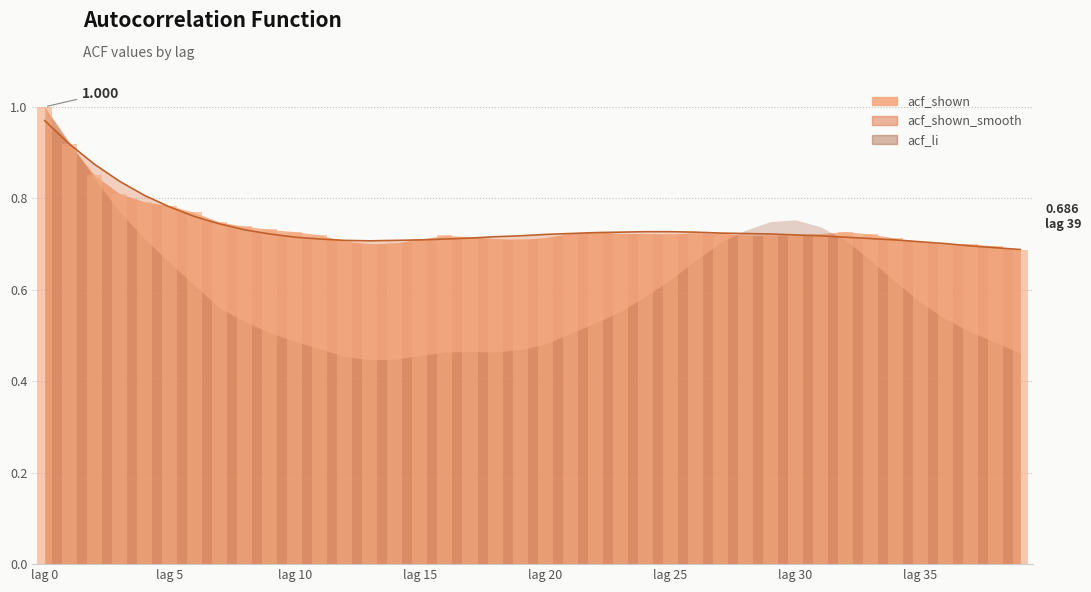

Which series has the largest total across all categories?

acf_shown